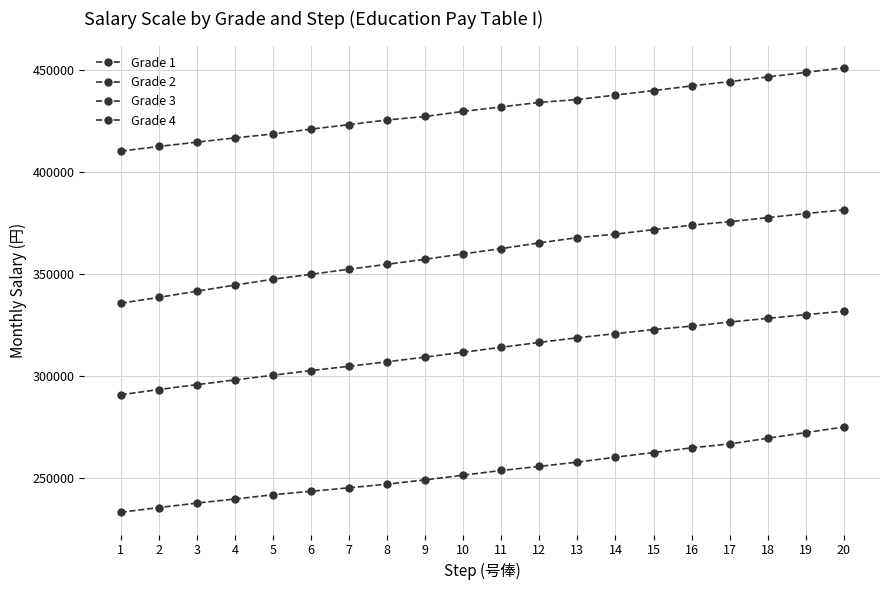

How many values in the Grade 4 series are below 431900?

10